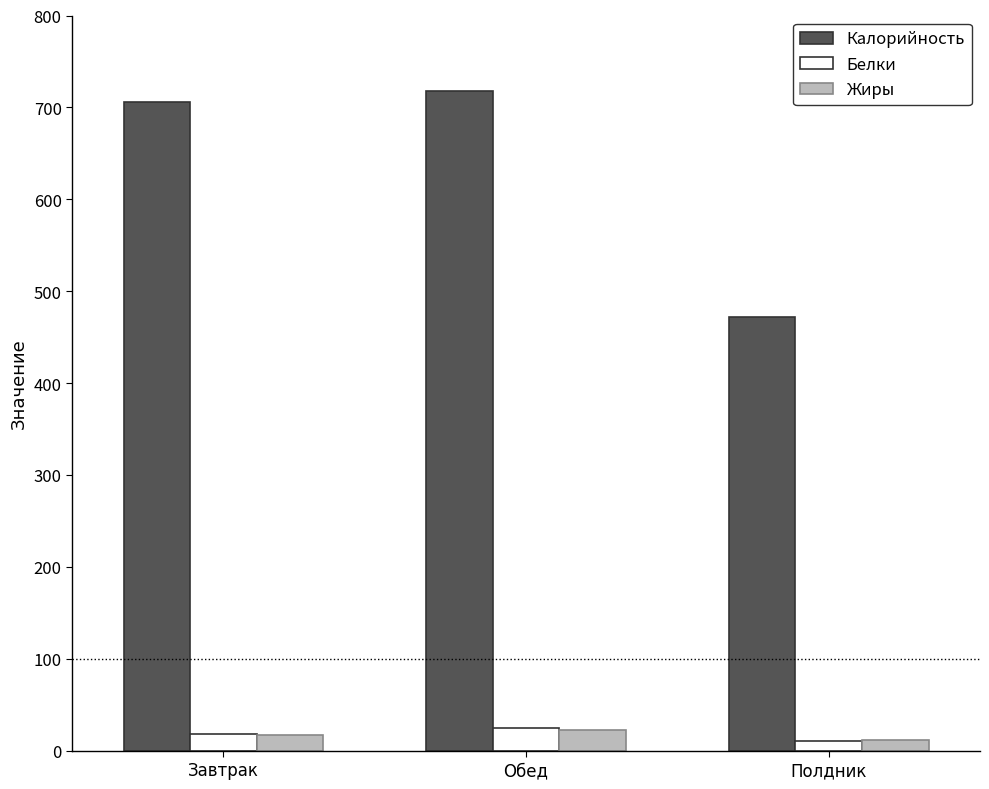

At how many categories does at least one series exceed 612?

2